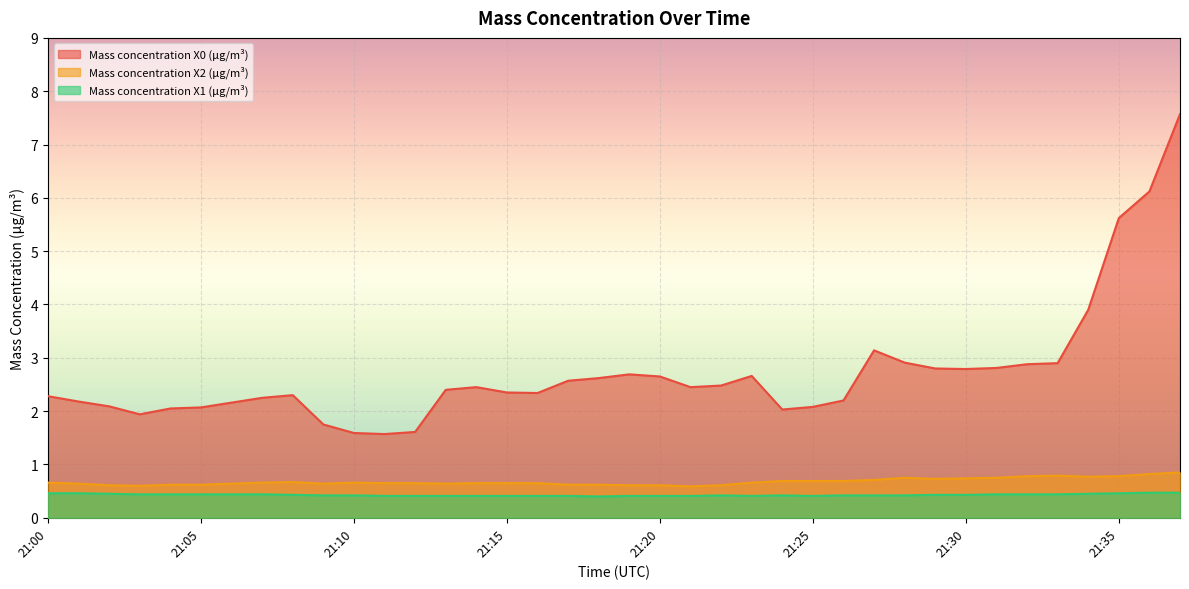

True or false: Mass concentration X2 (μg/m³) has a value of 0.4 at 21:11.

False